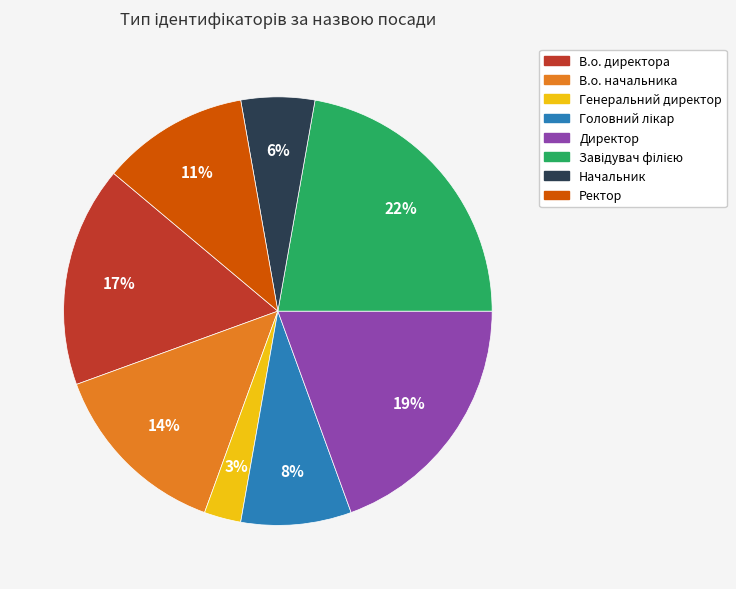

Does any single category account for the majority?

No